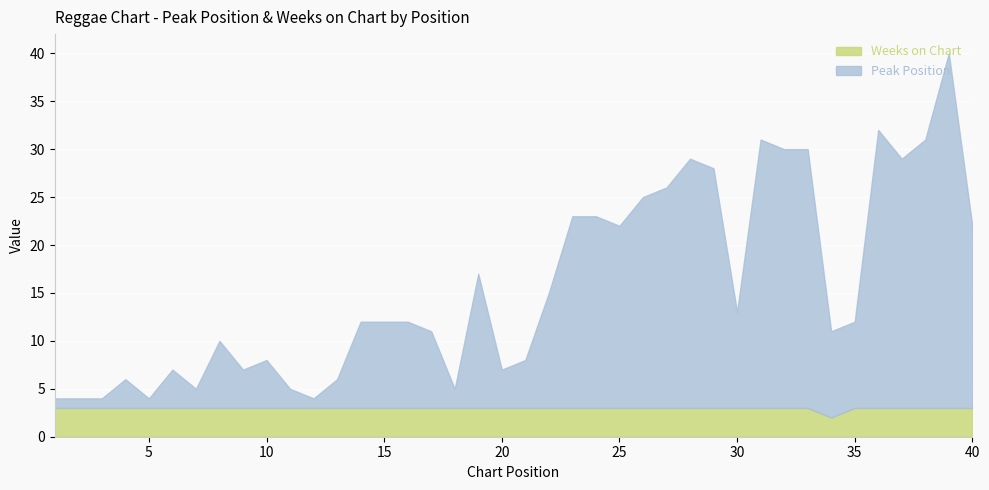

At which category does Peak Position reach its first local valley?

5